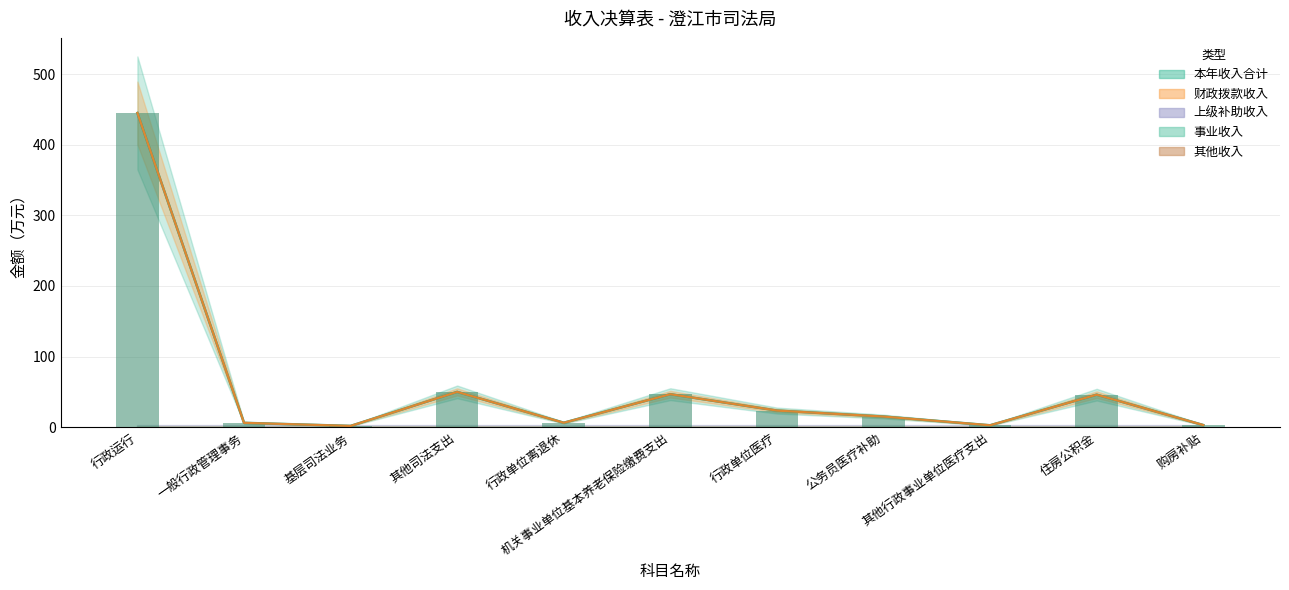

Reading left to right, extract all data points from this chart.

本年收入合计: 行政运行=445.0	一般行政管理事务=6.2	基层司法业务=1.8	其他司法支出=50.0	行政单位离退休=6.3	机关事业单位基本养老保险缴费支出=46.8	行政单位医疗=23.6	公务员医疗补助=15.1	其他行政事业单位医疗支出=2.7	住房公积金=46.1	购房补贴=3.1
财政拨款收入: 行政运行=445.0	一般行政管理事务=6.2	基层司法业务=1.8	其他司法支出=50.0	行政单位离退休=6.3	机关事业单位基本养老保险缴费支出=46.8	行政单位医疗=23.6	公务员医疗补助=15.1	其他行政事业单位医疗支出=2.7	住房公积金=46.1	购房补贴=3.1
上级补助收入: 行政运行=0.0	一般行政管理事务=0.0	基层司法业务=0.0	其他司法支出=0.0	行政单位离退休=0.0	机关事业单位基本养老保险缴费支出=0.0	行政单位医疗=0.0	公务员医疗补助=0.0	其他行政事业单位医疗支出=0.0	住房公积金=0.0	购房补贴=0.0
事业收入: 行政运行=0.0	一般行政管理事务=0.0	基层司法业务=0.0	其他司法支出=0.0	行政单位离退休=0.0	机关事业单位基本养老保险缴费支出=0.0	行政单位医疗=0.0	公务员医疗补助=0.0	其他行政事业单位医疗支出=0.0	住房公积金=0.0	购房补贴=0.0
其他收入: 行政运行=0.0	一般行政管理事务=0.0	基层司法业务=0.0	其他司法支出=0.0	行政单位离退休=0.0	机关事业单位基本养老保险缴费支出=0.0	行政单位医疗=0.0	公务员医疗补助=0.0	其他行政事业单位医疗支出=0.0	住房公积金=0.0	购房补贴=0.0